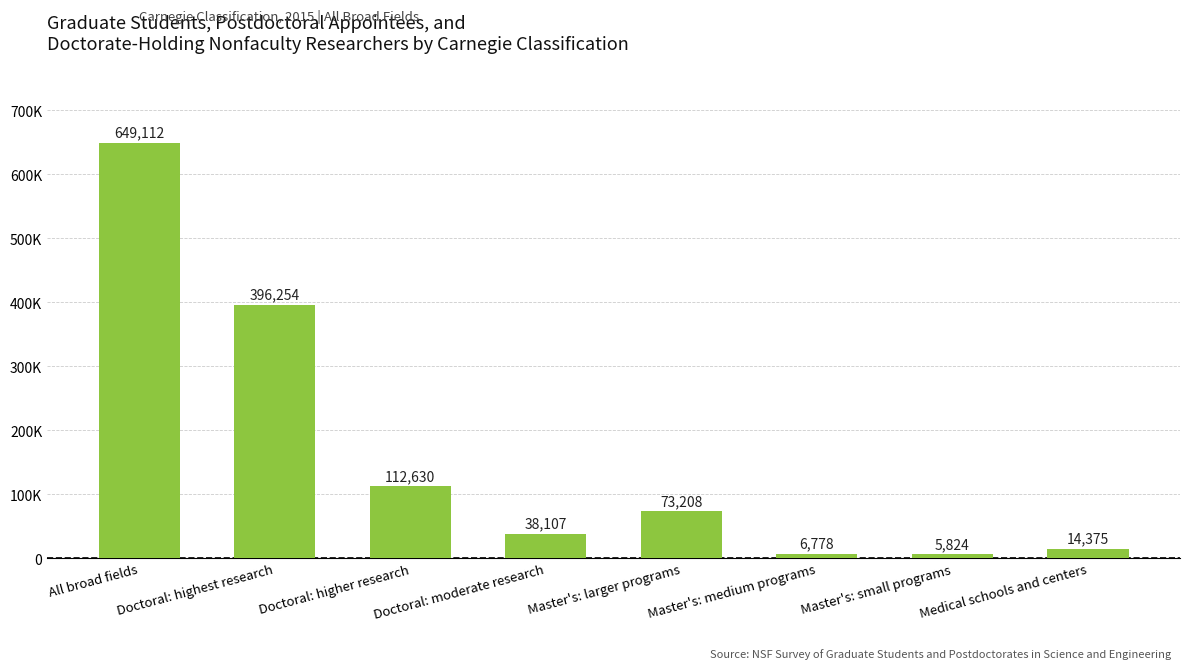

Which has a higher value, Medical schools and centers or Master's: larger programs?

Master's: larger programs